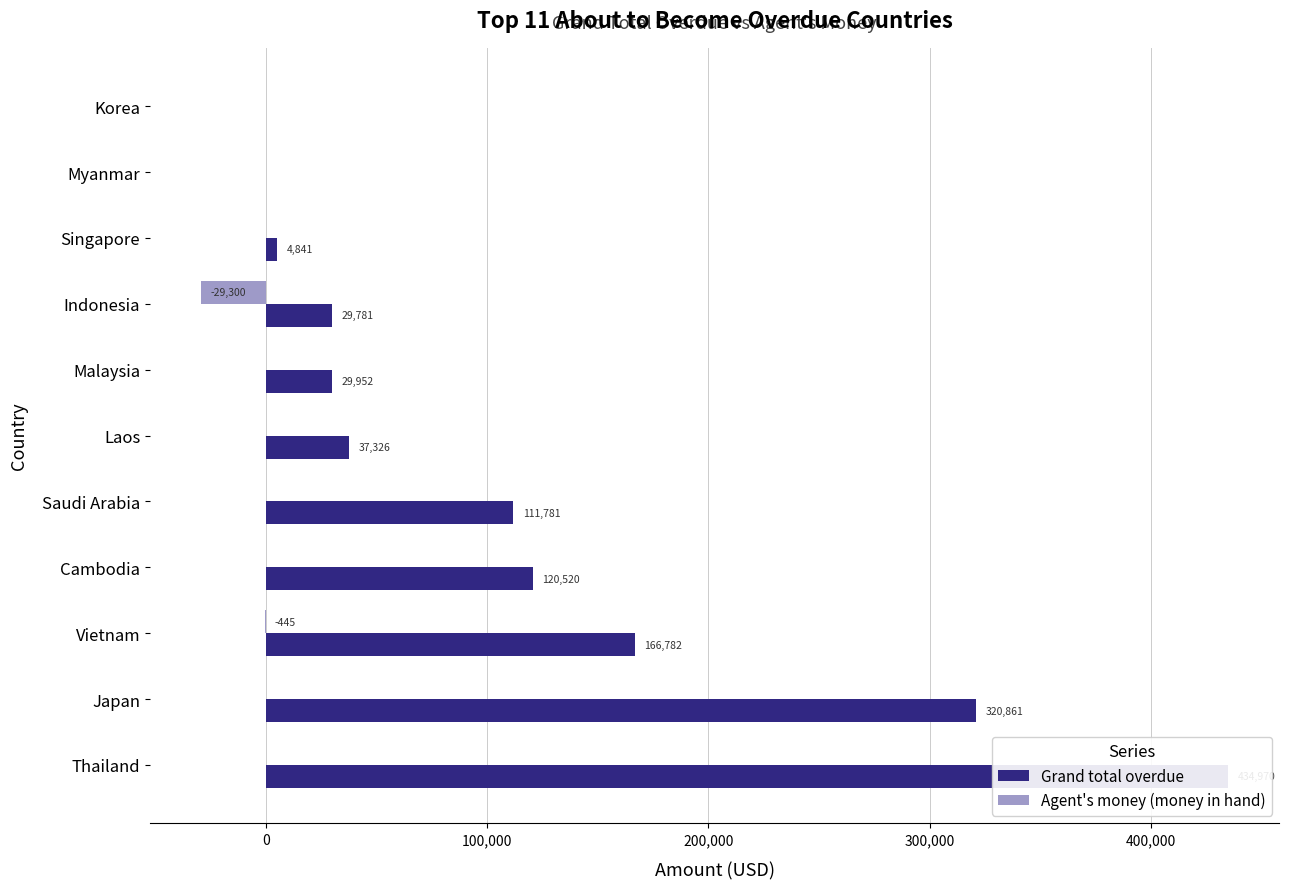

The Agent's money (money in hand) series shows -11730.2 at Laos. True or false?

False